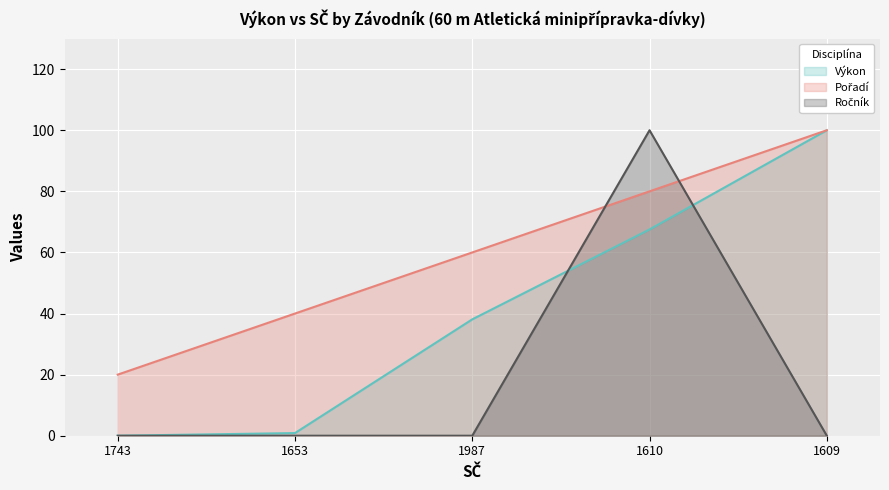

Is it true that Pořadí equals 31.8 at 1743?

False